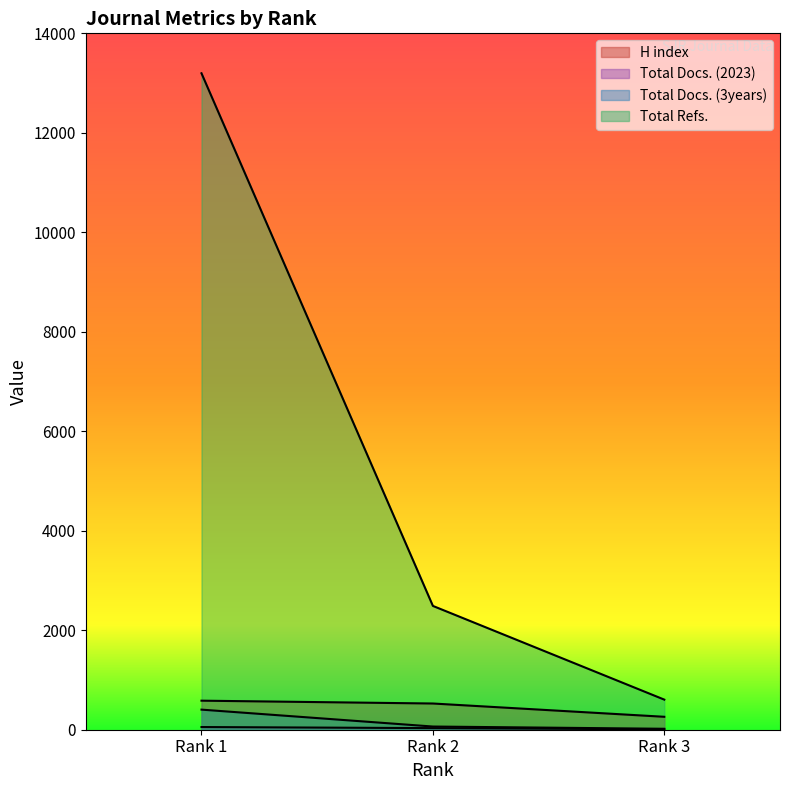

What is the sum of the Total Refs. values at Rank 2 and Rank 3?

3094